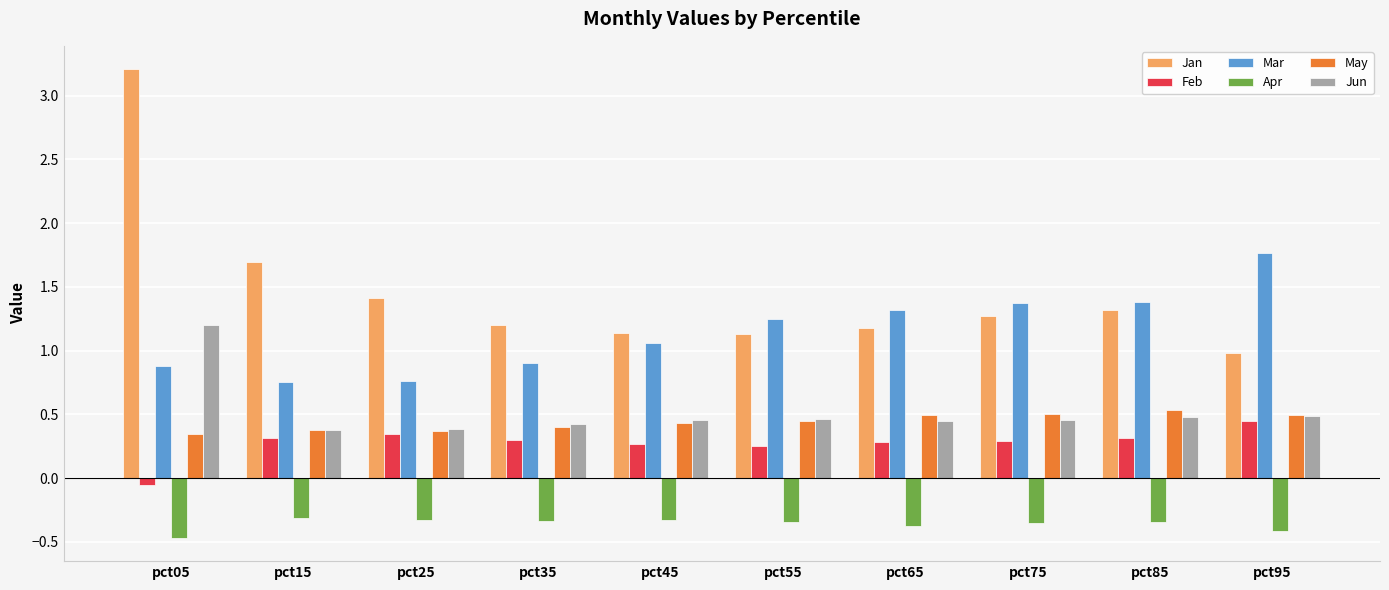

How many bars are there in total?

60